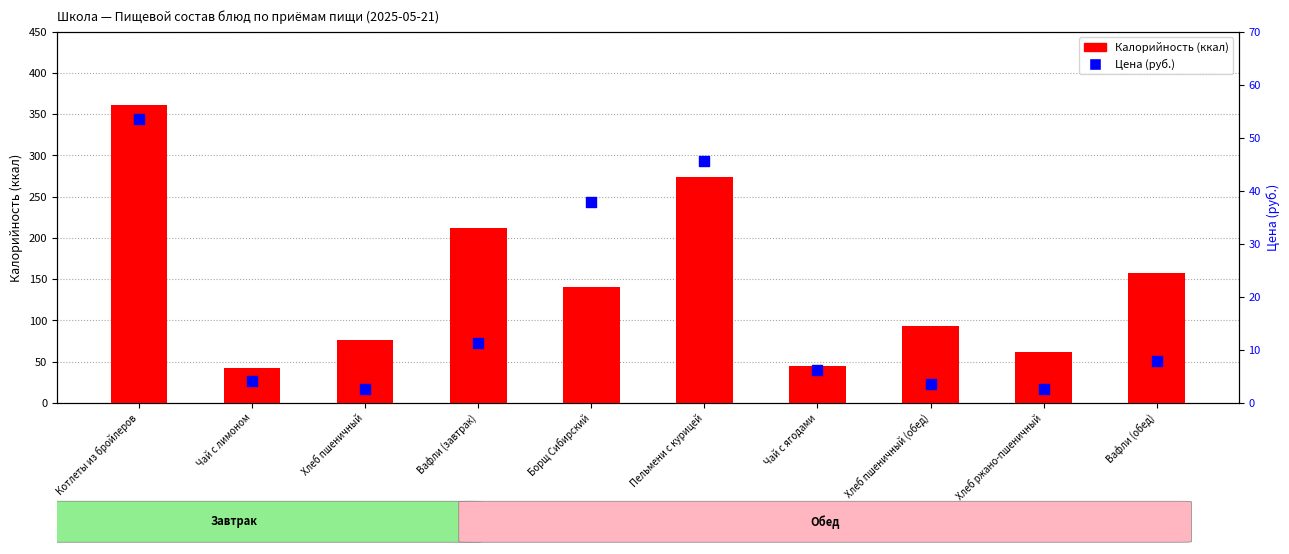

Which series reaches the minimum Y coordinate?

Цена (руб.)